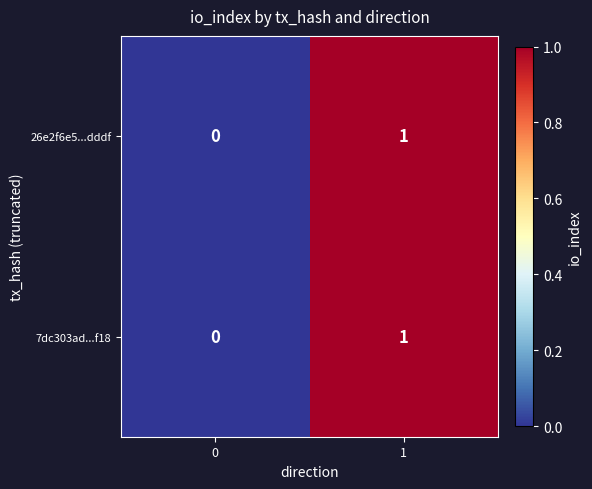

Is the value of 7dc303ad...f18 at 0 greater than the value of 26e2f6e5...dddf at 1?

No